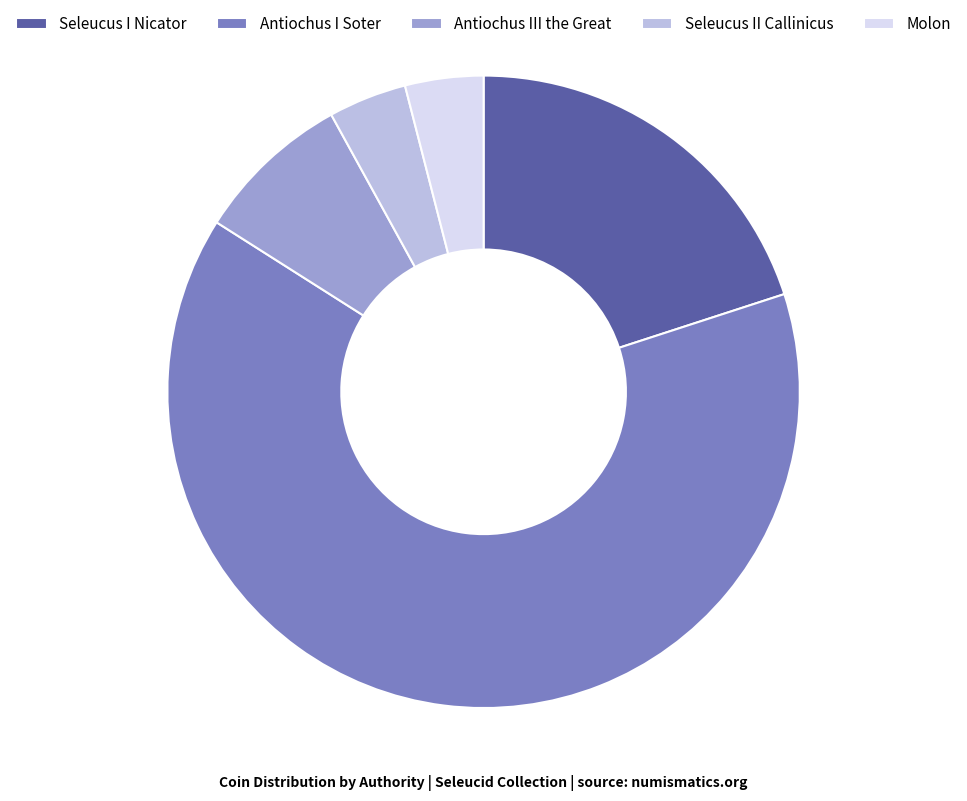

What is the largest slice in the pie chart?

Antiochus I Soter